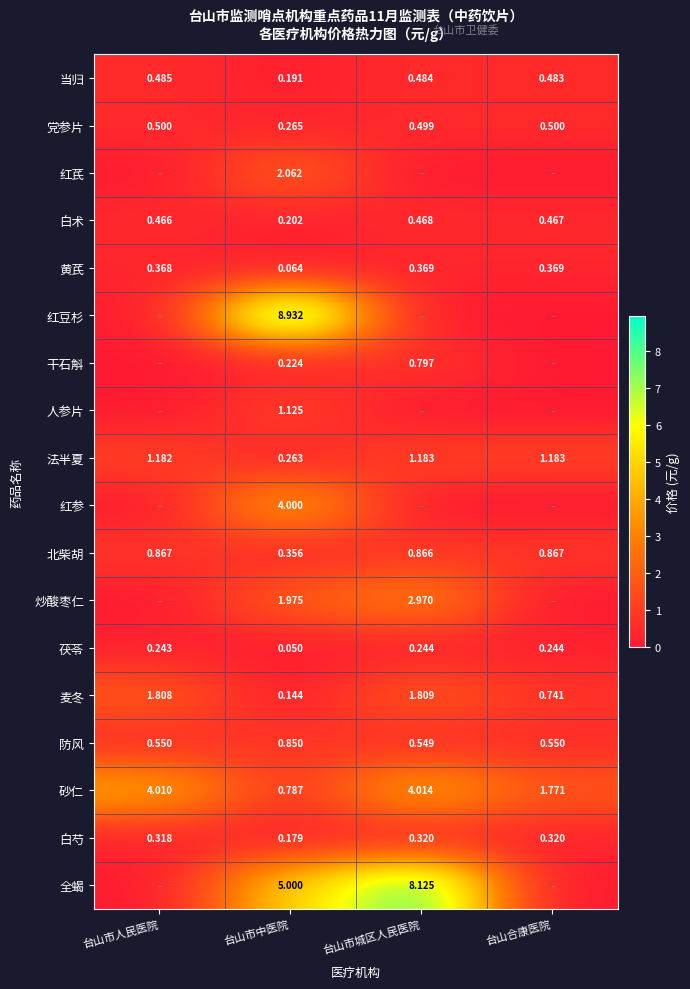

At which label does 防风 reach its minimum?

台山市城区人民医院